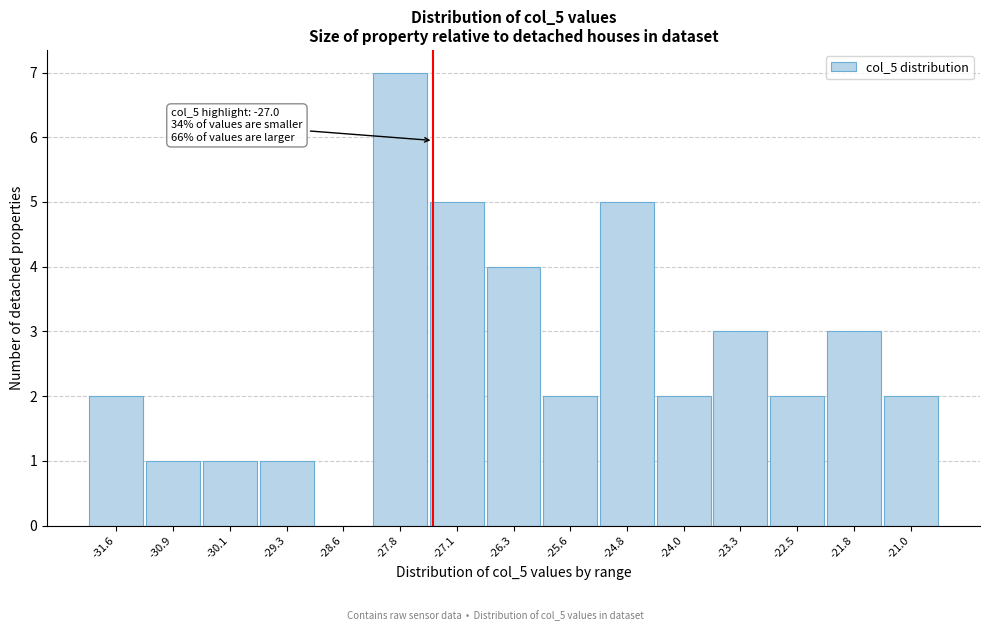

Reading left to right, list all the values displayed in this chart.

-31.6=2	-30.9=1	-30.1=1	-29.3=1	-28.6=0	-27.8=7	-27.1=5	-26.3=4	-25.6=2	-24.8=5	-24.0=2	-23.3=3	-22.5=2	-21.8=3	-21.0=2